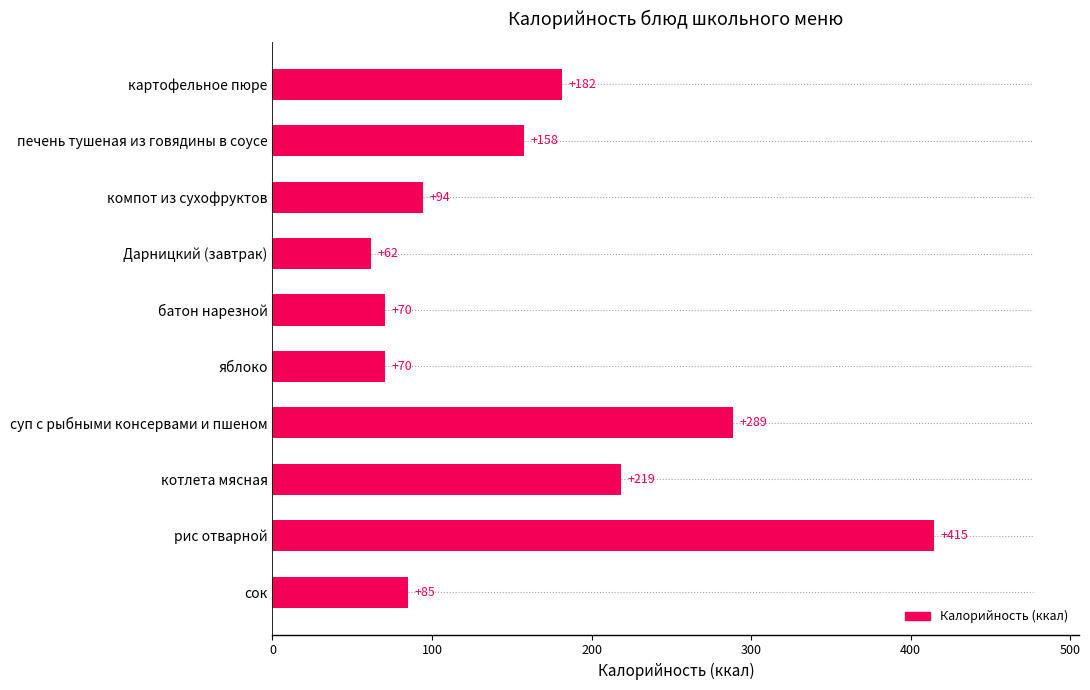

How many bars are there in total?

10